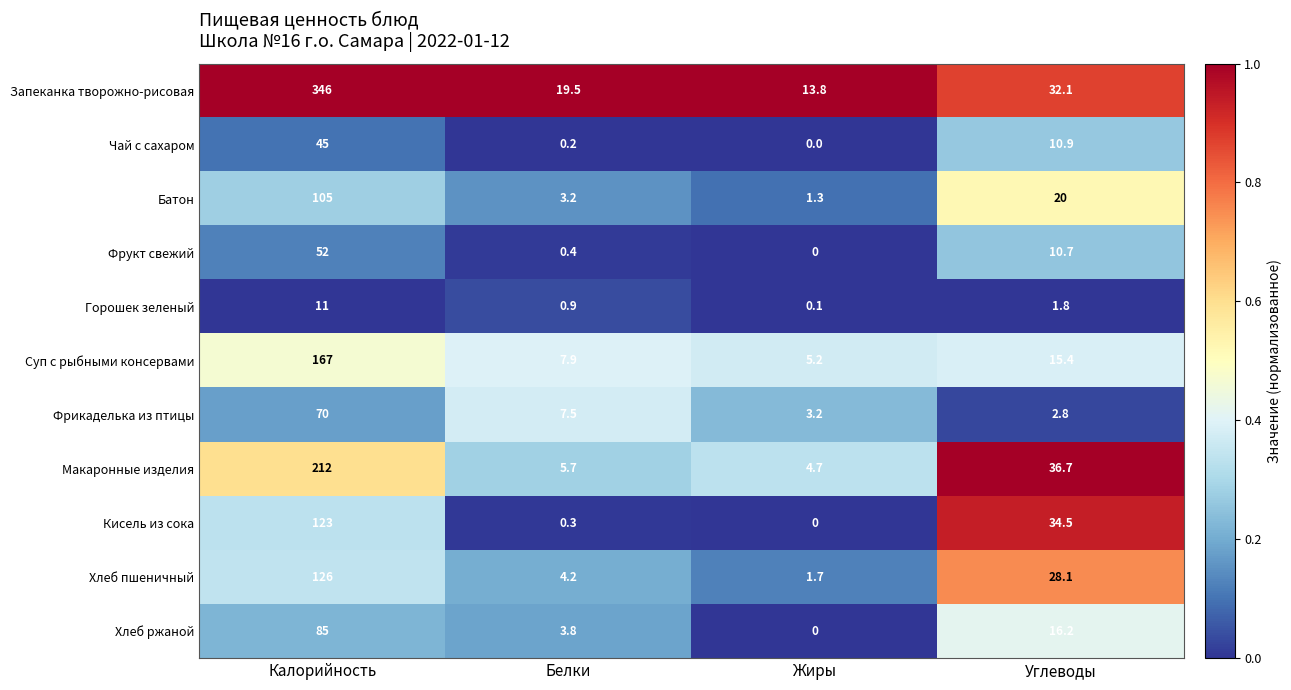

At which category is the sum across all series the highest?

Калорийность